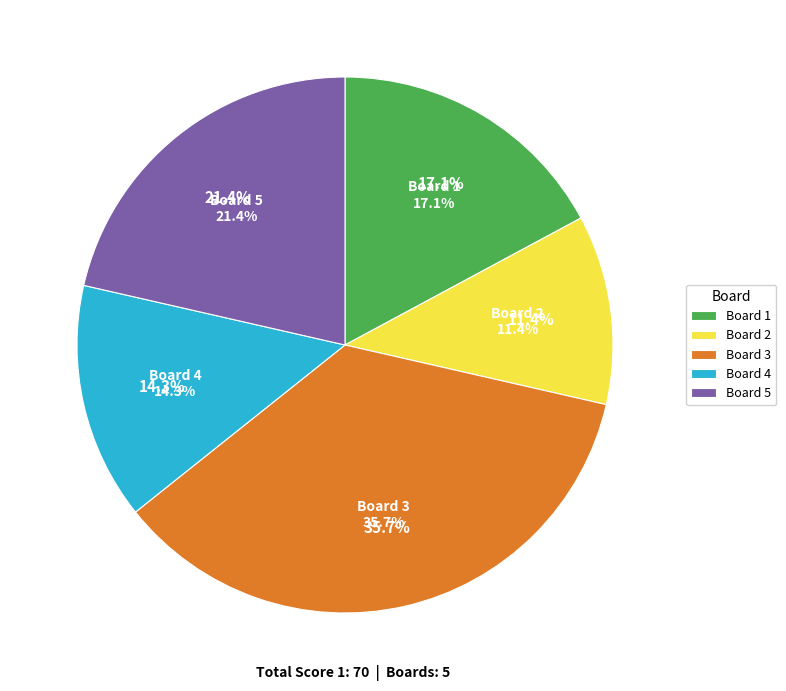

Does any single category account for the majority?

No